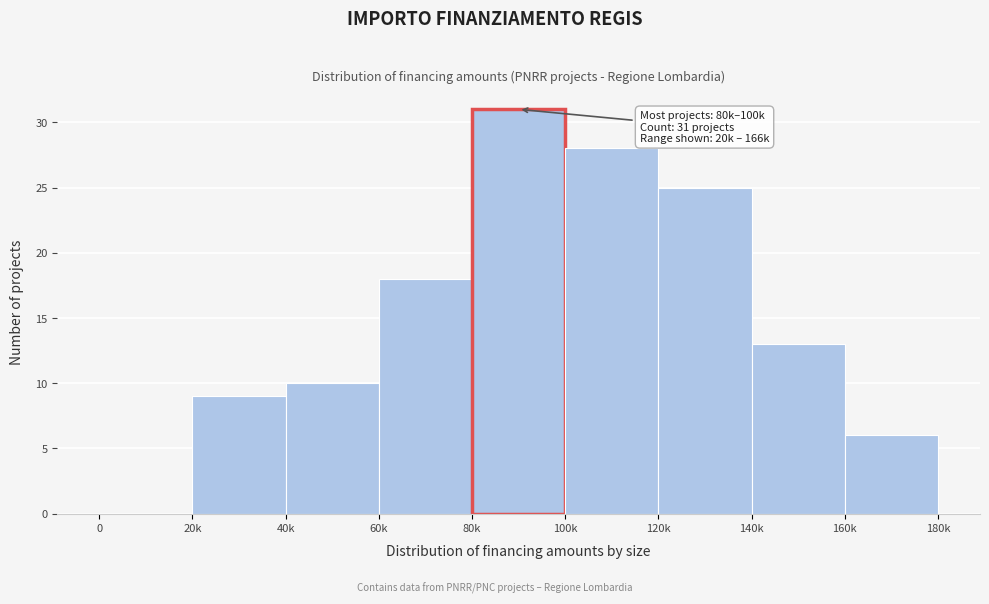

Reading left to right, extract all data points from this chart.

0=0	20k=9	40k=10	60k=18	80k=31	100k=28	120k=25	140k=13	160k=6